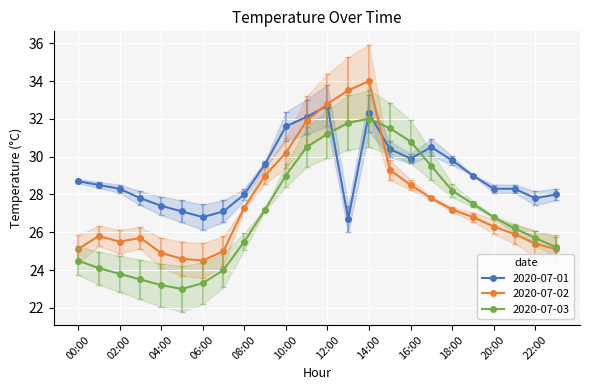

At which category does 2020-07-02 reach its first local valley?

02:00